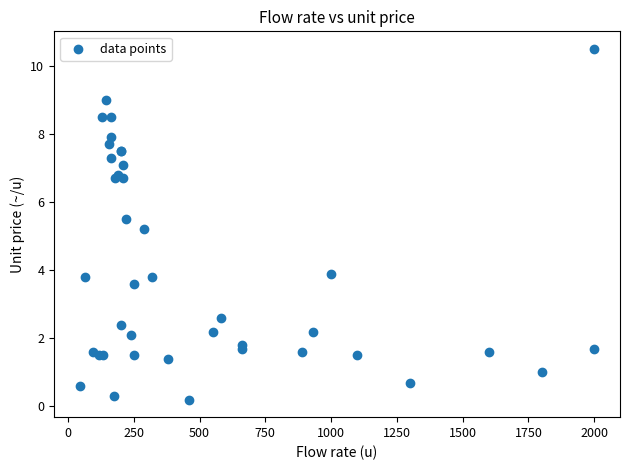

What Y value in the scatter plot is closest to 5?

5.2